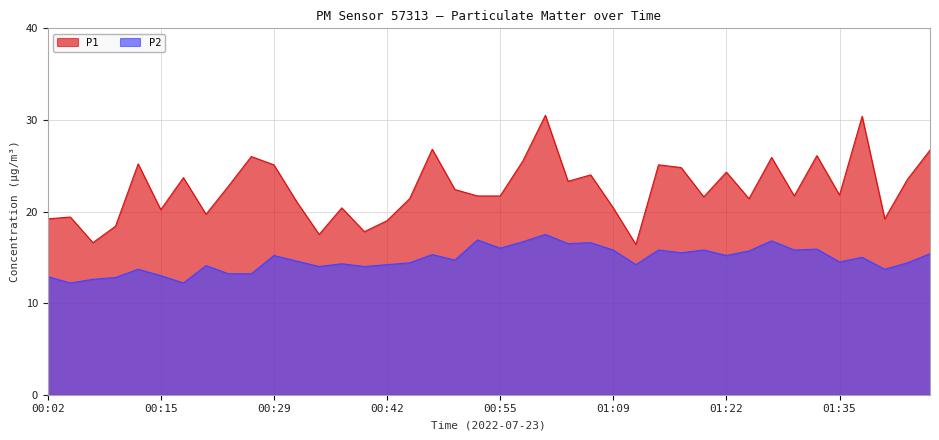

Rank the categories by P2 value from lowest to highest.

00:05, 00:18, 00:07, 00:10, 00:02, 00:15, 00:23, 00:26, 00:13, 01:41, 00:34, 00:39, 00:21, 00:42, 01:11, 00:37, 00:45, 01:43, 01:35, 00:31, 00:50, 01:38, 00:29, 01:22, 00:47, 01:46, 01:17, 01:25, 01:09, 01:14, 01:19, 01:30, 01:33, 00:55, 01:03, 01:06, 00:58, 01:27, 00:53, 01:01